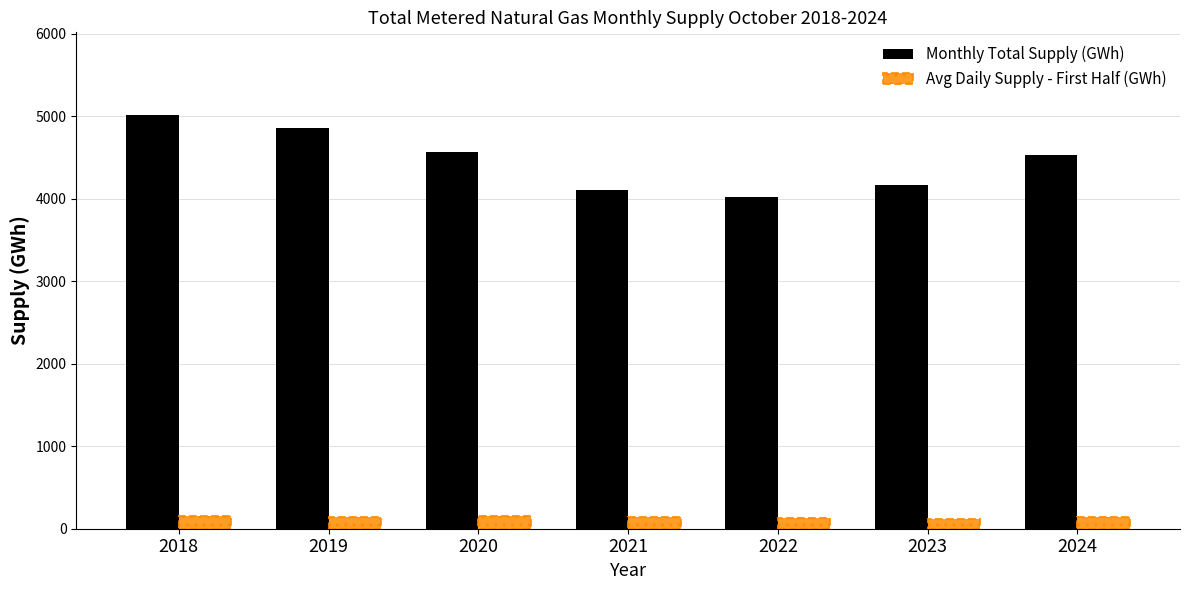

How many values in the Avg Daily Supply - First Half (GWh) series exceed 143?

4